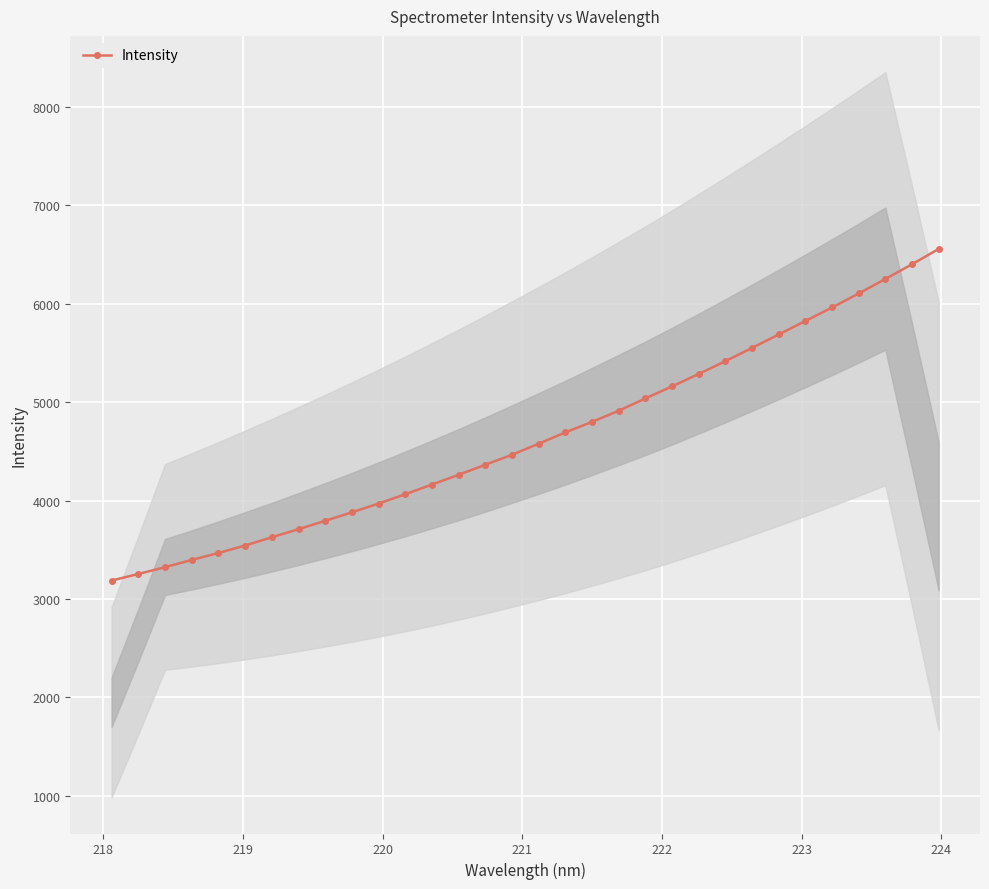

What is the minimum value for Intensity?

3187.8